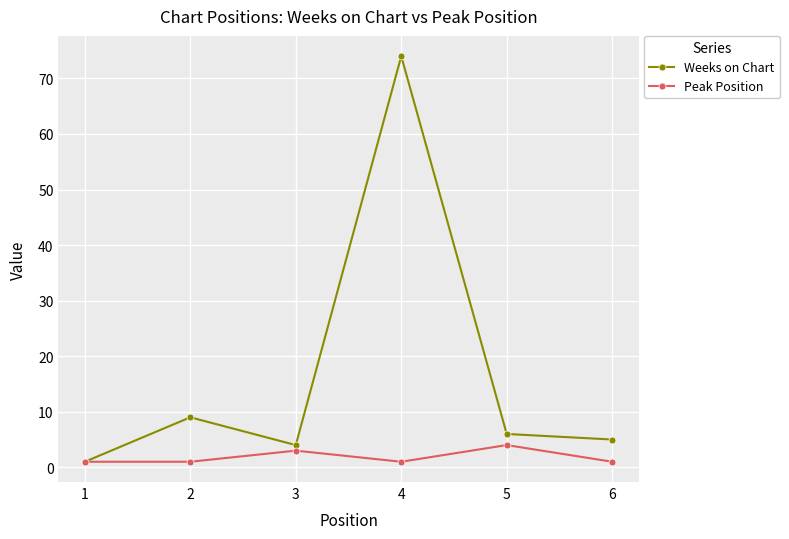

At 2, list the series in order from largest to smallest.

Weeks on Chart, Peak Position